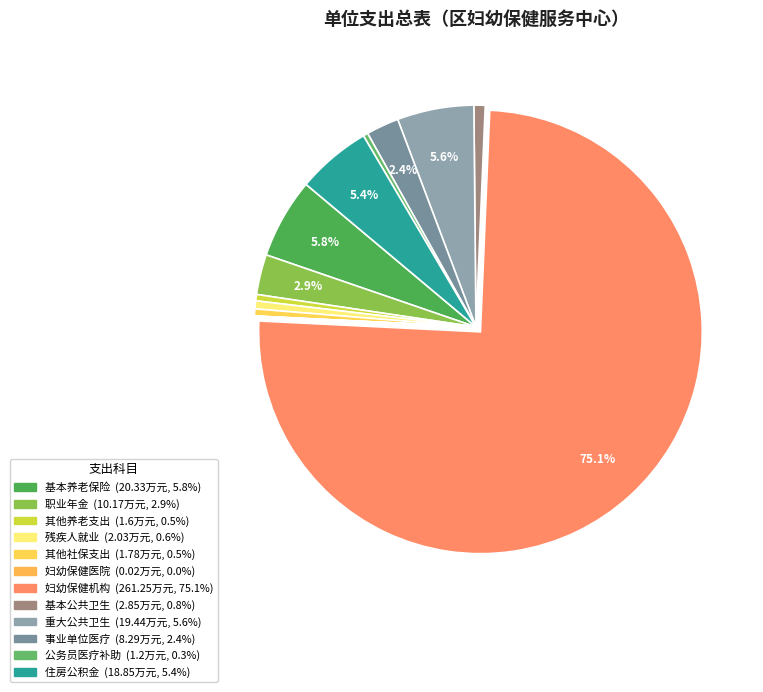

Rank the categories by value from highest to lowest.

妇幼保健机构, 机关事业单位基本养老保险缴费支出, 重大公共卫生服务, 住房公积金, 机关事业单位职业年金缴费支出, 事业单位医疗, 基本公共卫生服务, 残疾人就业, 其他社会保障和就业支出, 其他行政事业单位养老支出, 公务员医疗补助, 妇幼保健医院